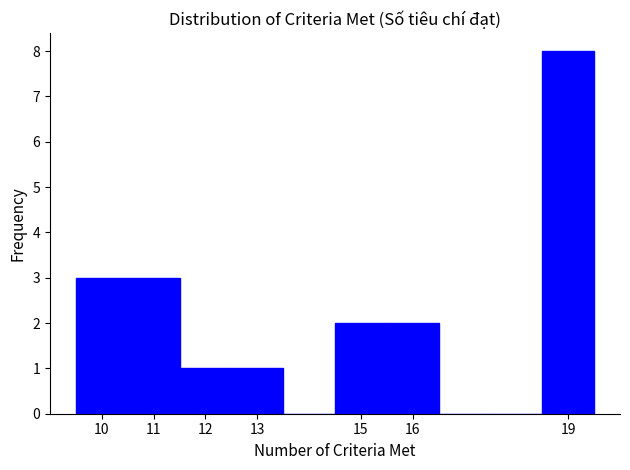

Over which range of the x-axis is the bar tallest?

18.5 to 19.5